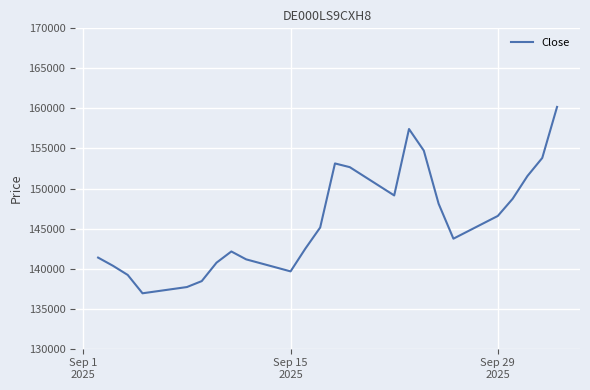

What is the difference between the maximum and minimum values?

23270